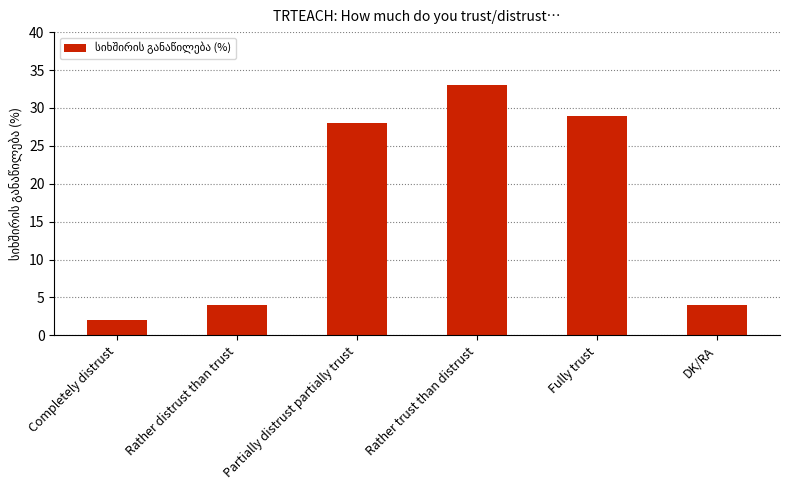

The value at Rather distrust than trust is 2. True or false?

False